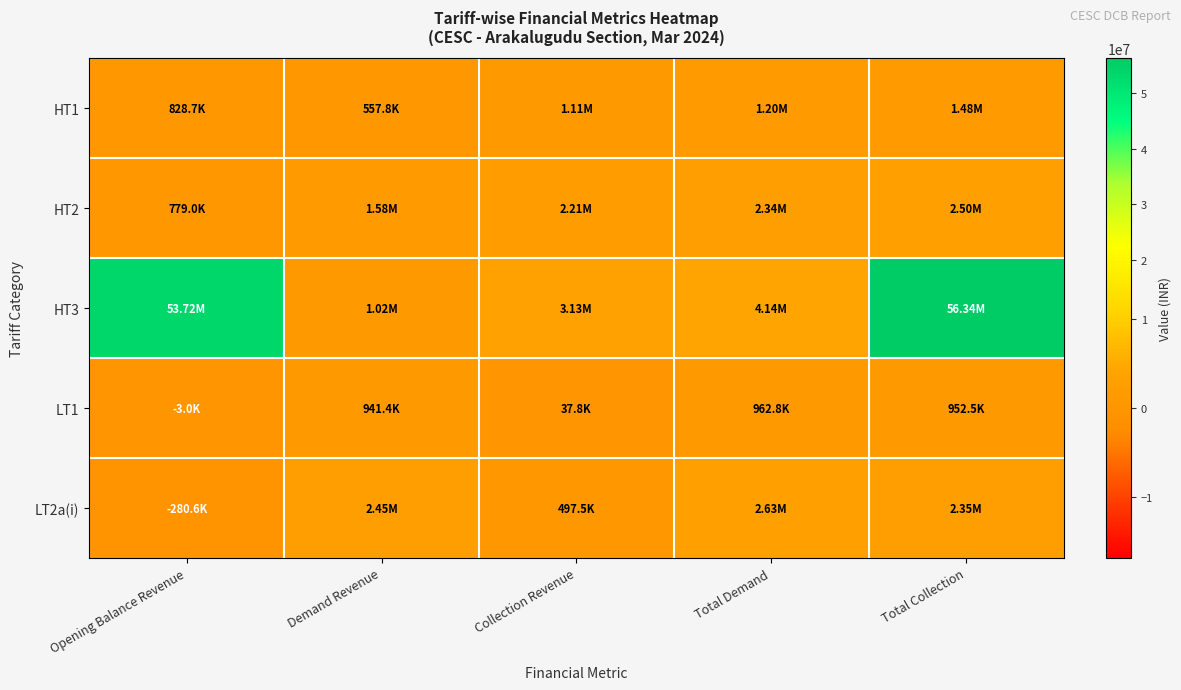

Which series has the largest range (max minus min)?

HT3